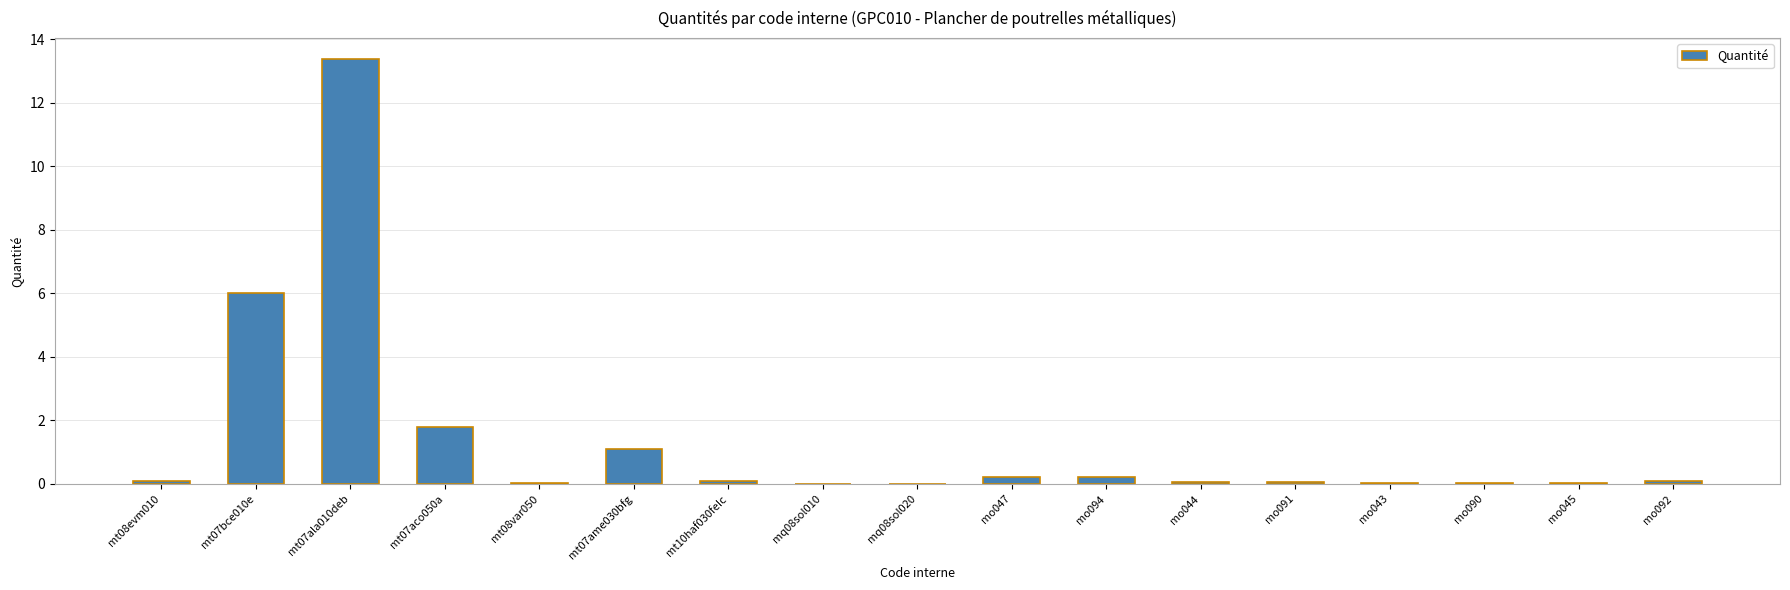

What is the sum of all values?

23.2